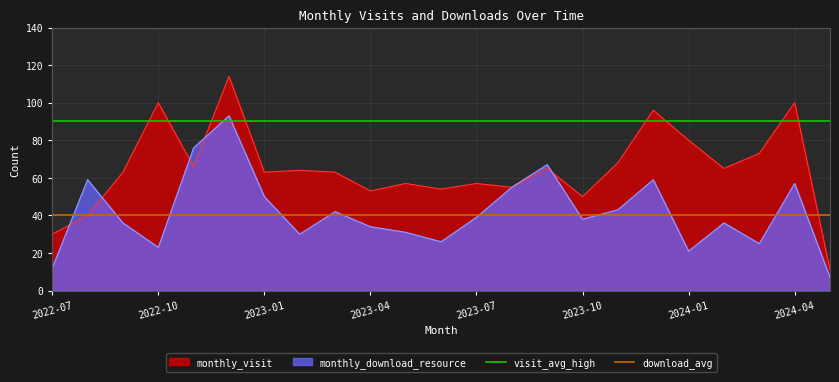

The value of download_avg at 2022-07 is 53. True or false?

False